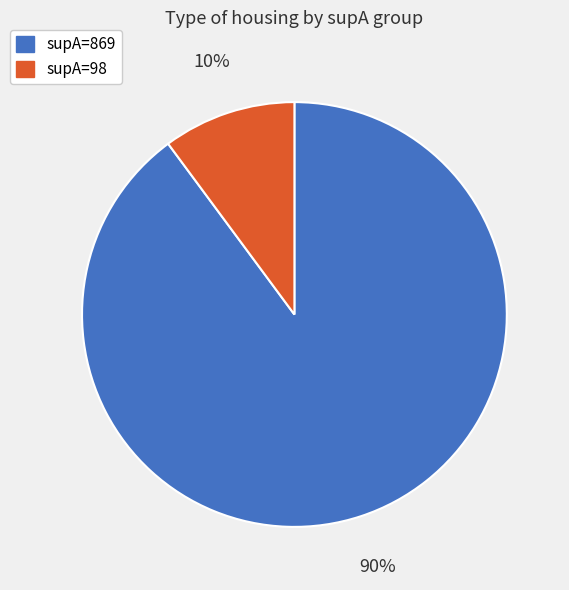

Is it true that supA=869 is 95% of the pie?

False